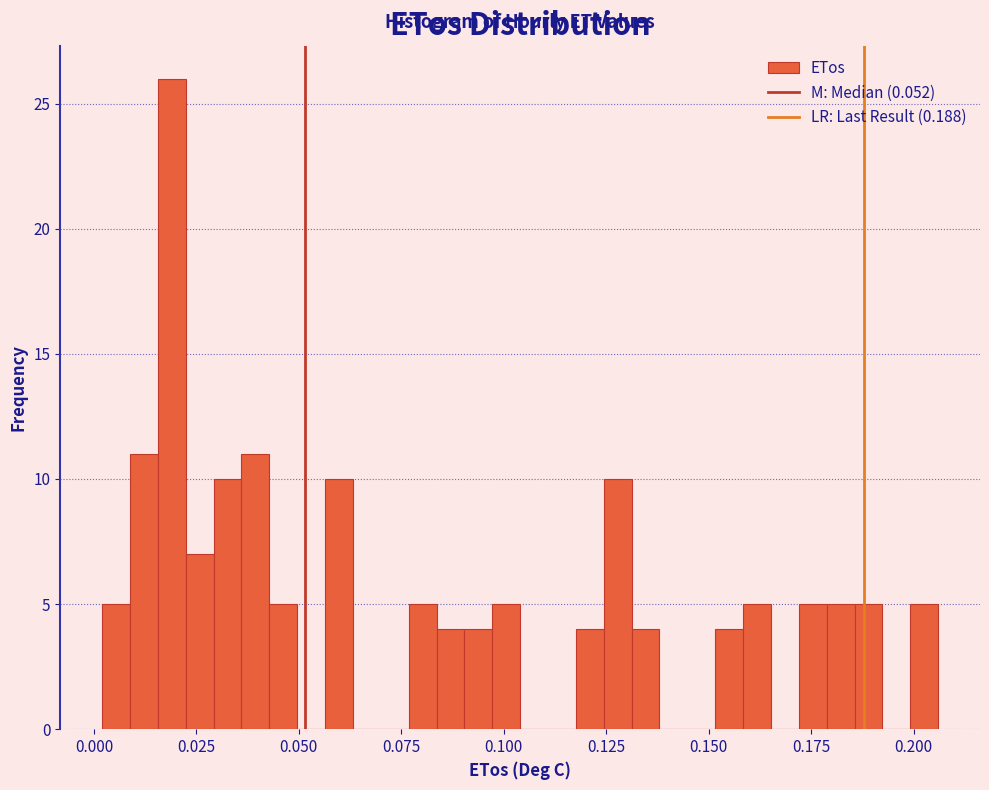

Around what value on the x-axis is the tallest bar? Give the approximate position of its centre, as read against the axis.

0.020